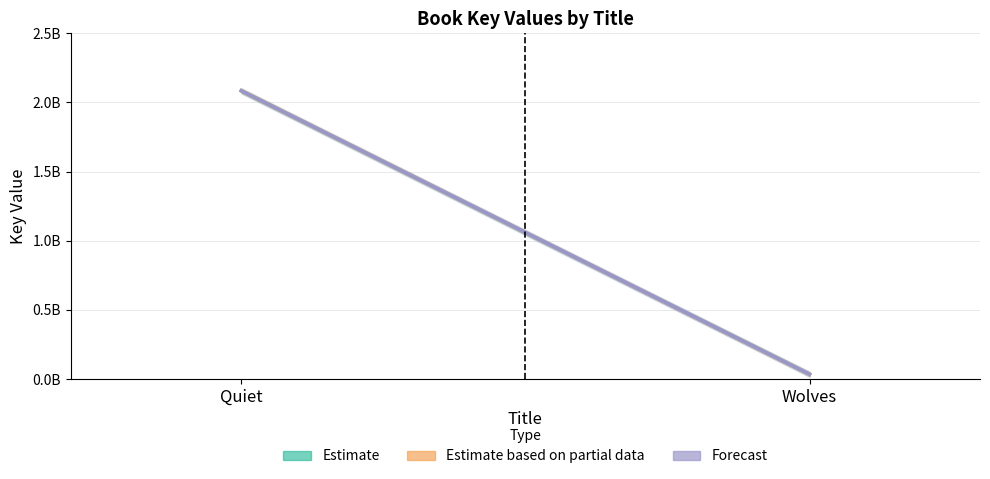

At which category is the sum across all series the highest?

Quiet